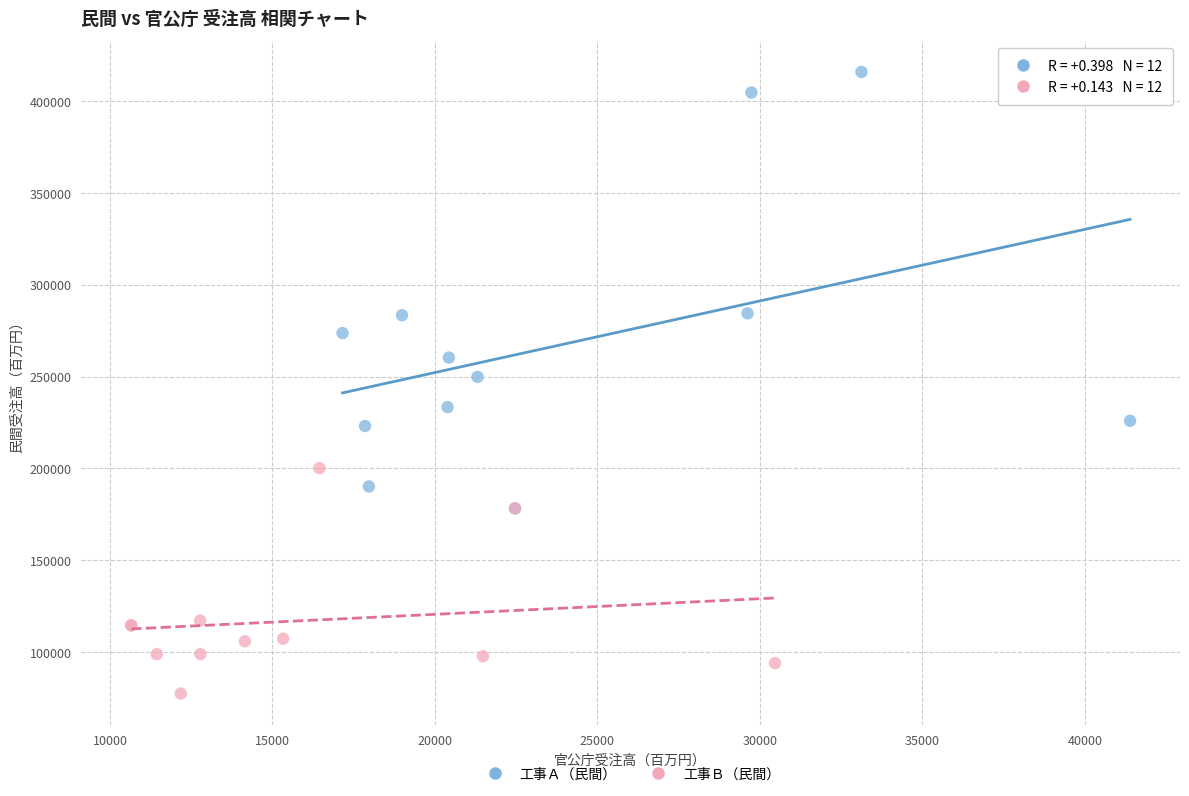

What are all the series names shown in the legend?

工事Ａ（民間）, 工事Ｂ（民間）